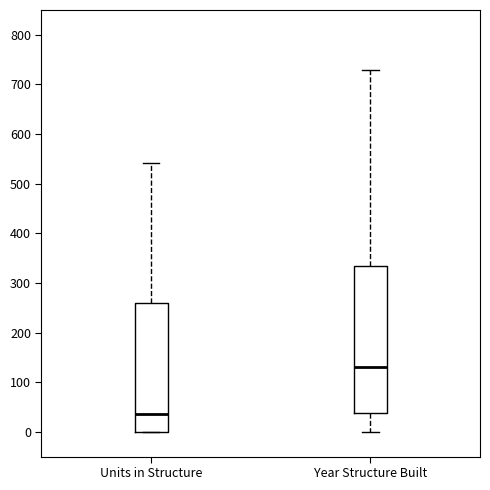

Which box has the highest median line?

Year Structure Built